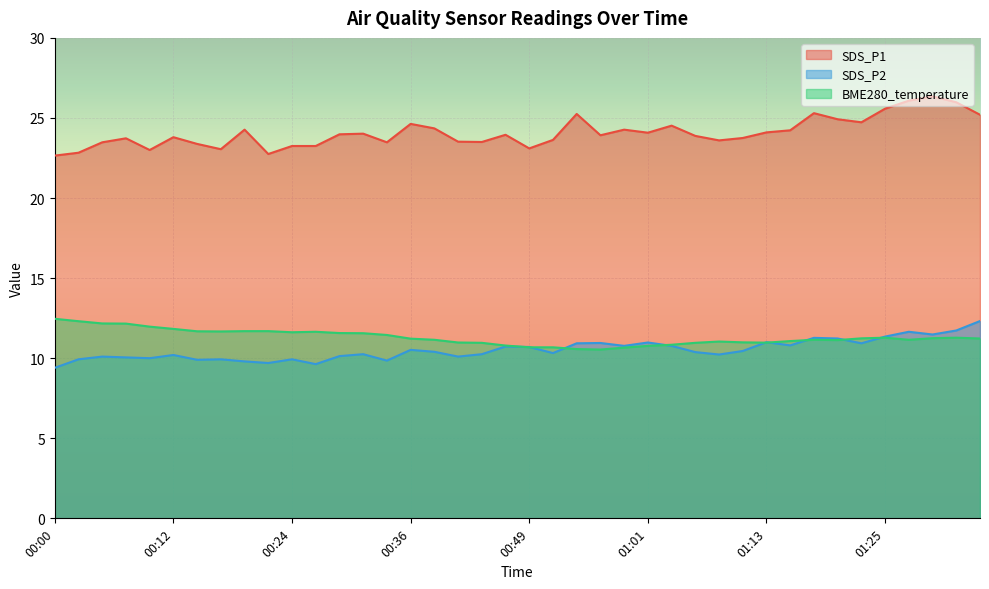

What is the value of the SDS_P1 point at the 40th from the left?

25.2